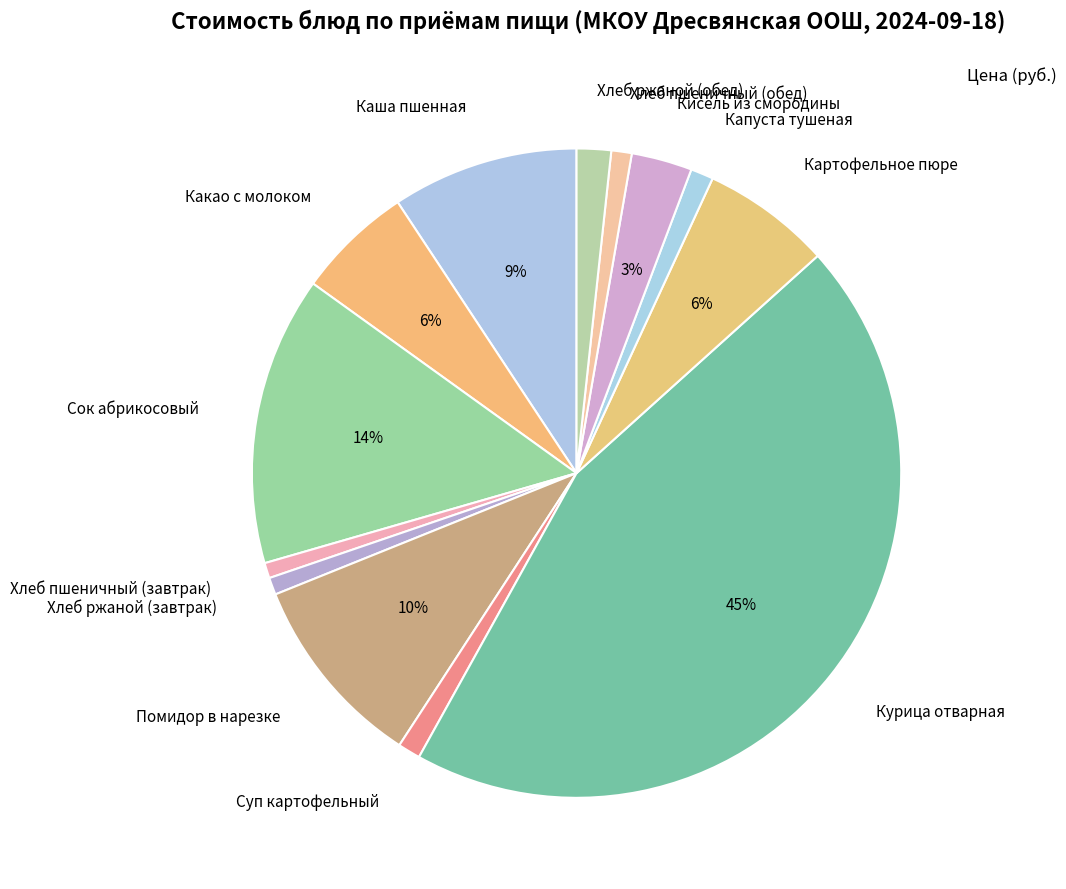

To the nearest percent, what percentage of the pie is Каша пшенная?

9%